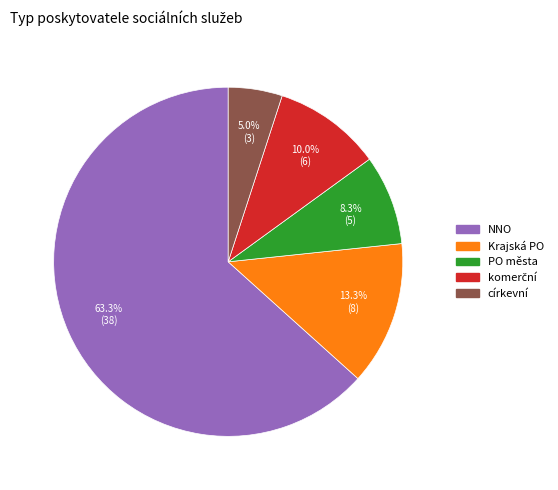

Count the number of slices in the pie.

5